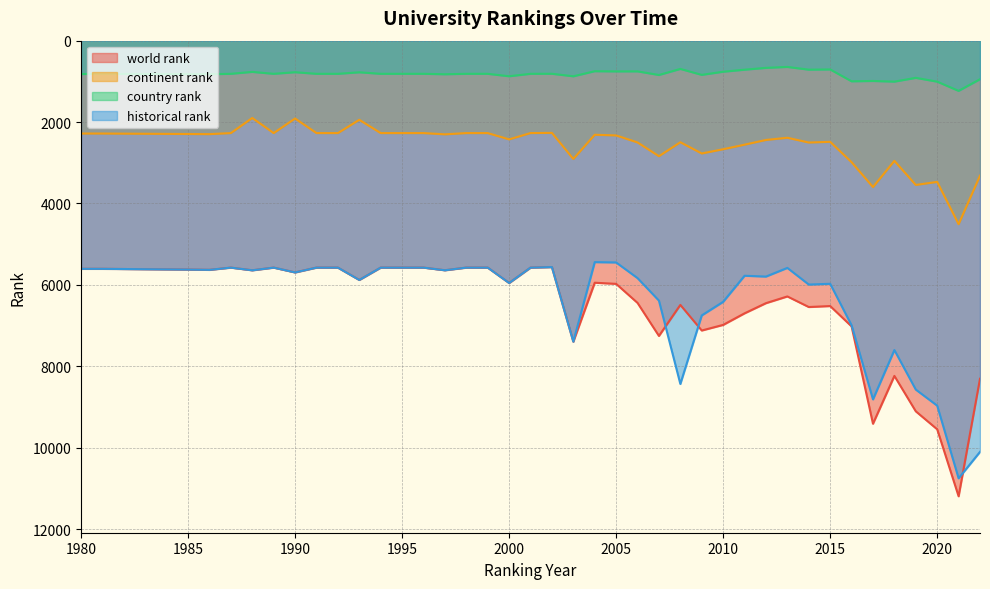

List the labels in order of historical rank value, largest first.

2021, 2022, 2020, 2017, 2019, 2008, 2018, 2003, 2016, 2009, 2010, 2007, 2014, 2015, 2000, 1993, 2006, 2012, 2011, 1990, 1988, 1997, 1986, 1985, 1980, 1981, 2013, 1987, 1989, 1991, 1992, 1994, 1995, 1996, 1998, 1999, 2001, 2002, 2005, 2004